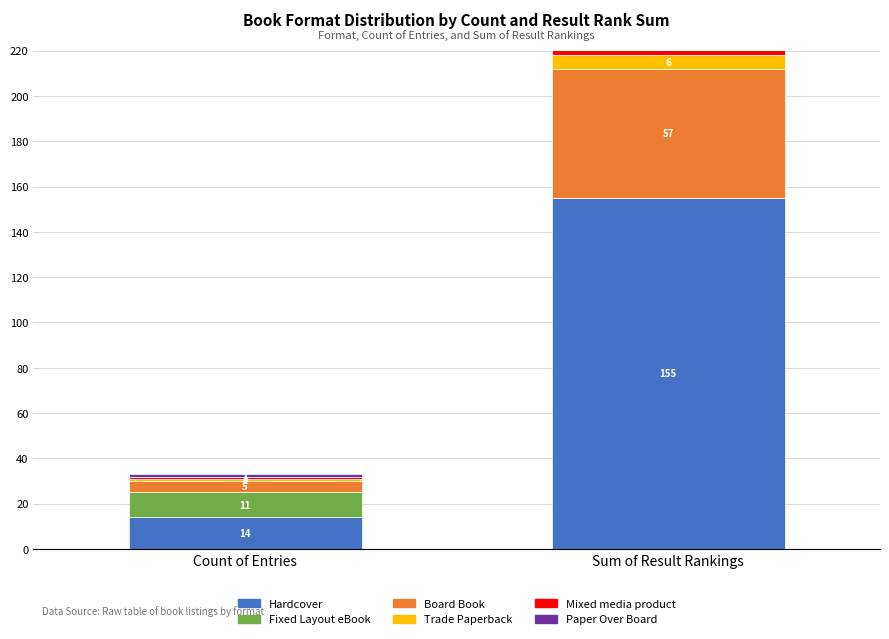

What is the label of the 2nd bar from the right?

Count of Entries